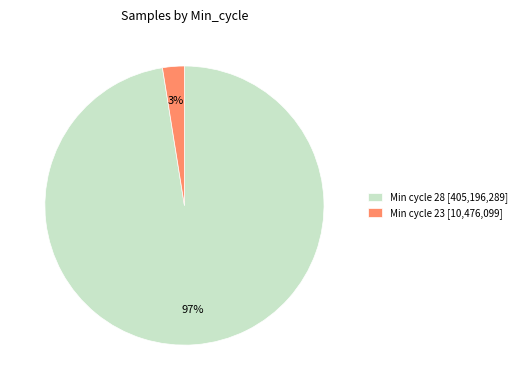

Is Min cycle 28 [405,196,289] the majority of the pie?

Yes